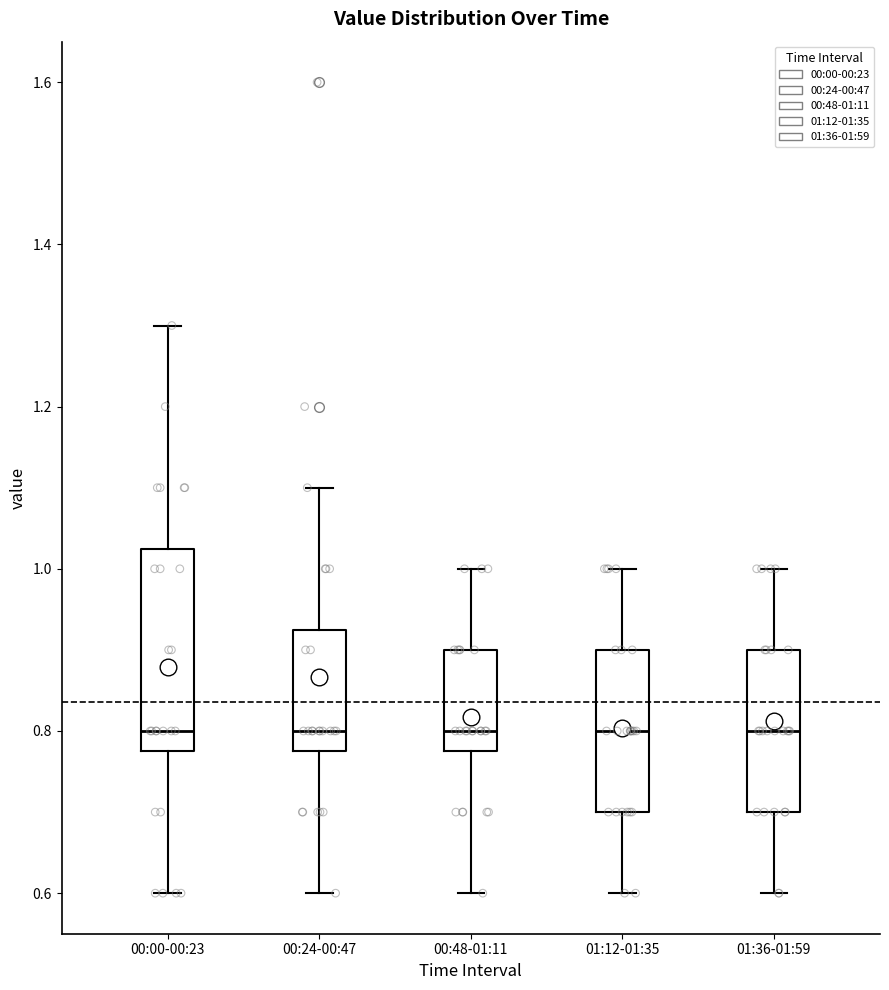

Reading left to right, transcribe this box plot: for each box, give where its median line is, the range the box spans, and where its two whiskers end, as read against the y-axis. The values are not printed on the chart, so give them approximately, as read against the axis.

00:00-00:23: median 0.80, box 0.78 to 1.02, whiskers 0.60 to 1.30
00:24-00:47: median 0.80, box 0.78 to 0.92, whiskers 0.60 to 1.10
00:48-01:11: median 0.80, box 0.78 to 0.90, whiskers 0.60 to 1.00
01:12-01:35: median 0.80, box 0.70 to 0.90, whiskers 0.60 to 1.00
01:36-01:59: median 0.80, box 0.70 to 0.90, whiskers 0.60 to 1.00